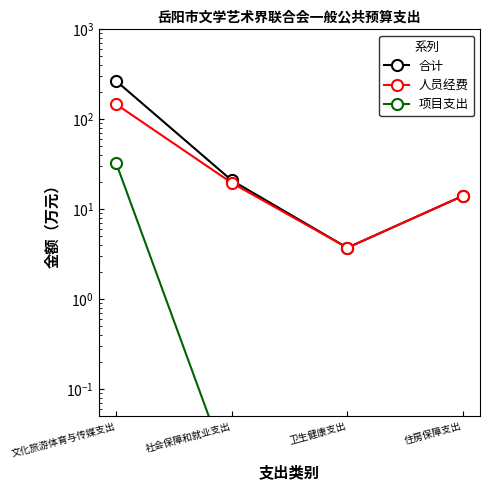

What is the difference between the second highest and minimum values in the 人员经费 series?

15.9